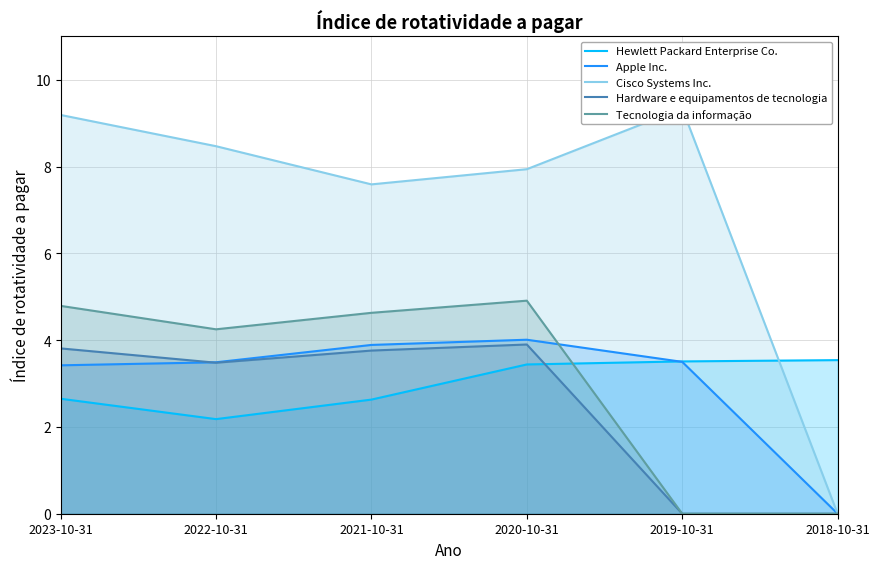

True or false: Tecnologia da informação and Apple Inc. cross at least once.

True